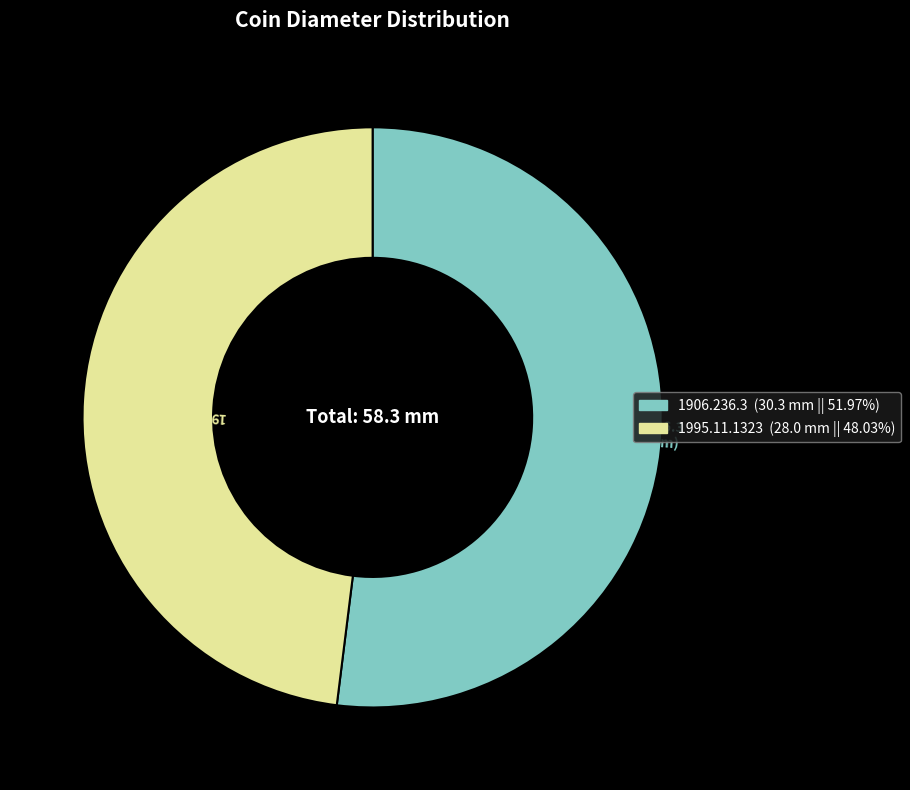

Is it true that 1906.236.3 is 45% of the pie?

False